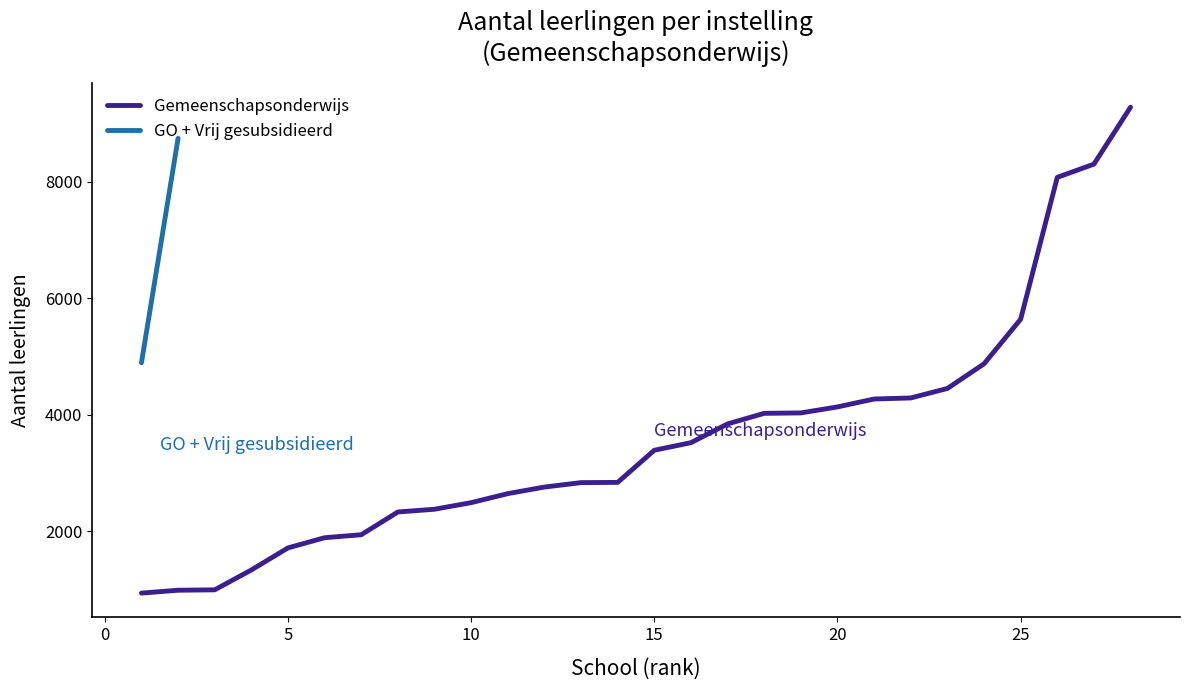

What is the lowest value of the Gemeenschapsonderwijs series?

935